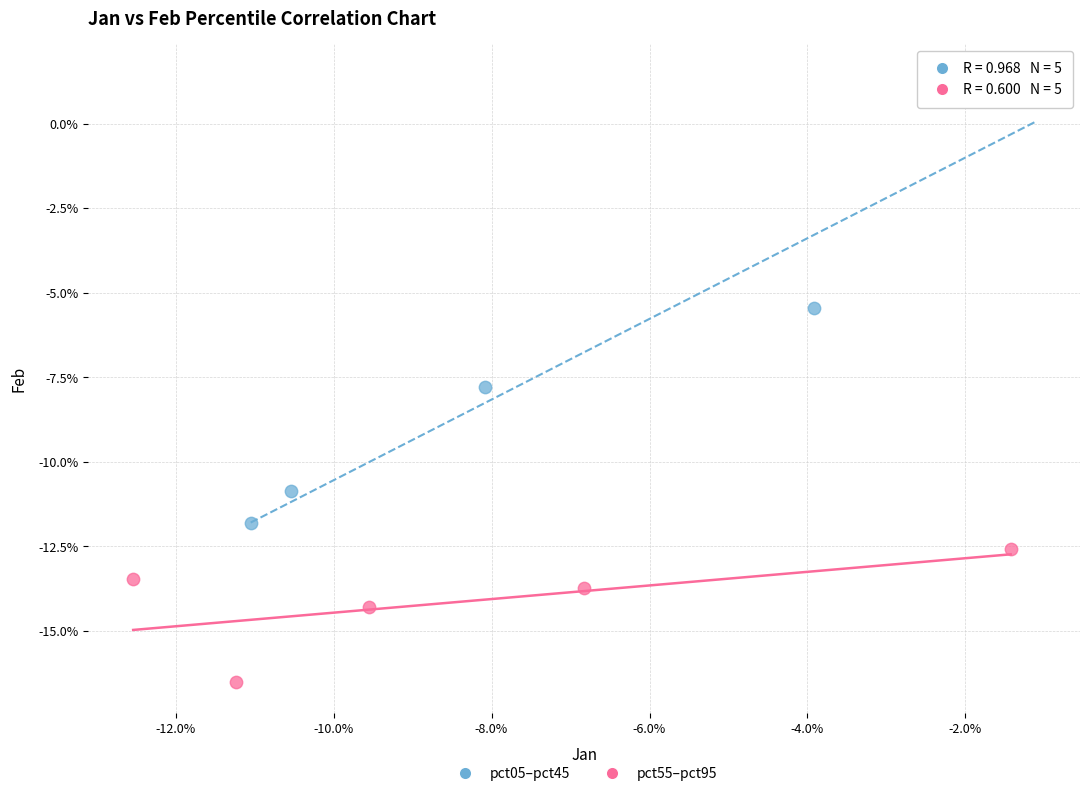

Which series reaches the minimum Y coordinate?

pct55–pct95